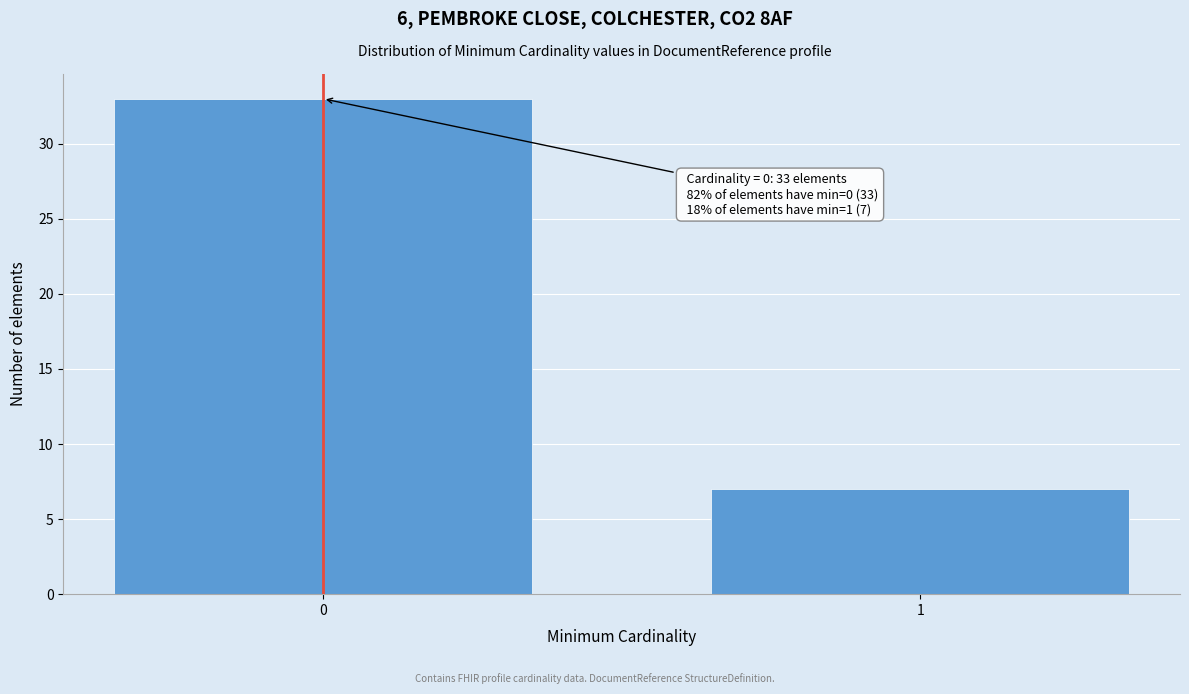

Reading left to right, list all the values displayed in this chart.

0=33	1=7